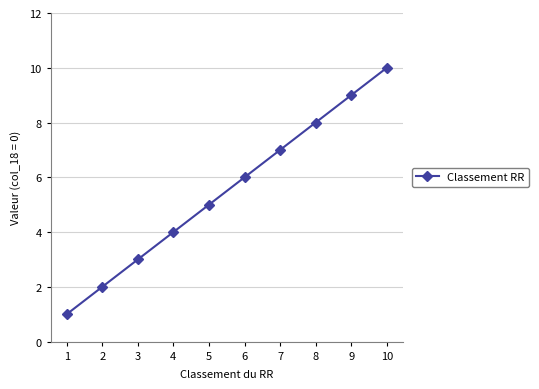

The value at 8 is 4. True or false?

False